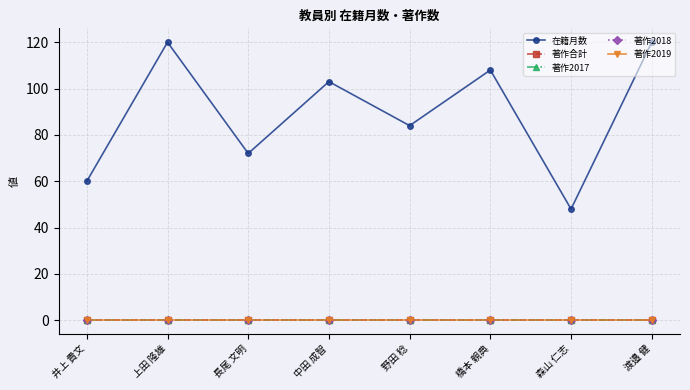

True or false: 在籍月数 has a value of 72.0 at 長尾 文明.

True